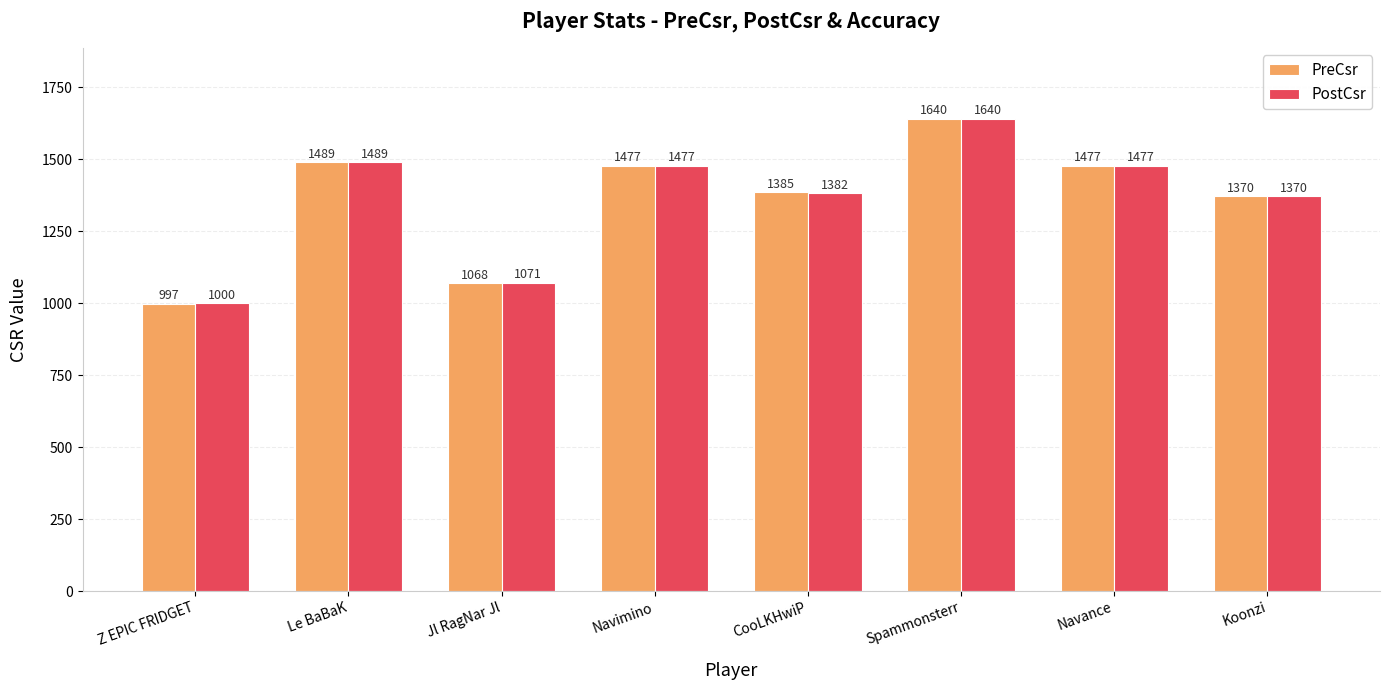

The PreCsr series shows 1640 at Spammonsterr. True or false?

True